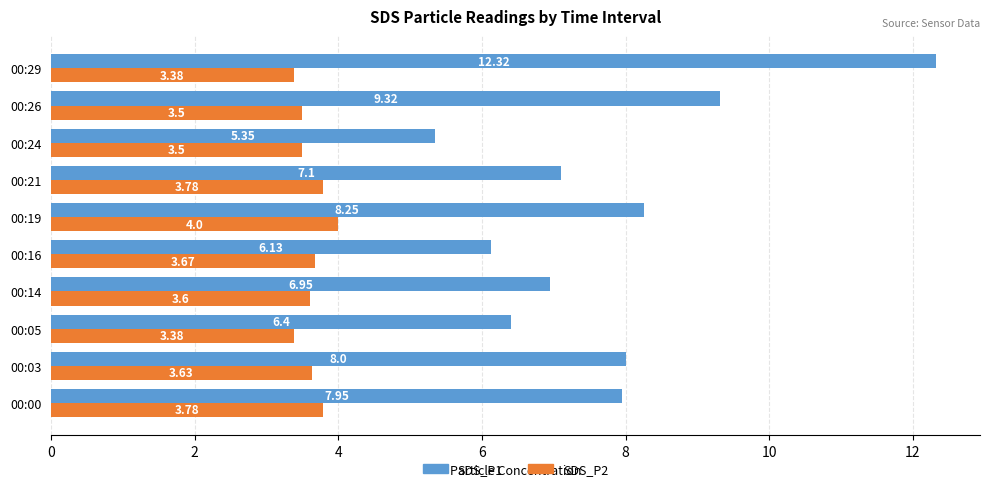

List the labels in order of SDS_P1 value, largest first.

00:29, 00:26, 00:19, 00:03, 00:00, 00:21, 00:14, 00:05, 00:16, 00:24